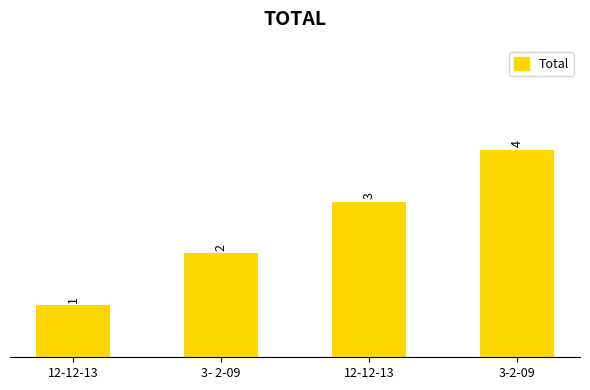

The value at 3- 2-09 is 2. True or false?

True